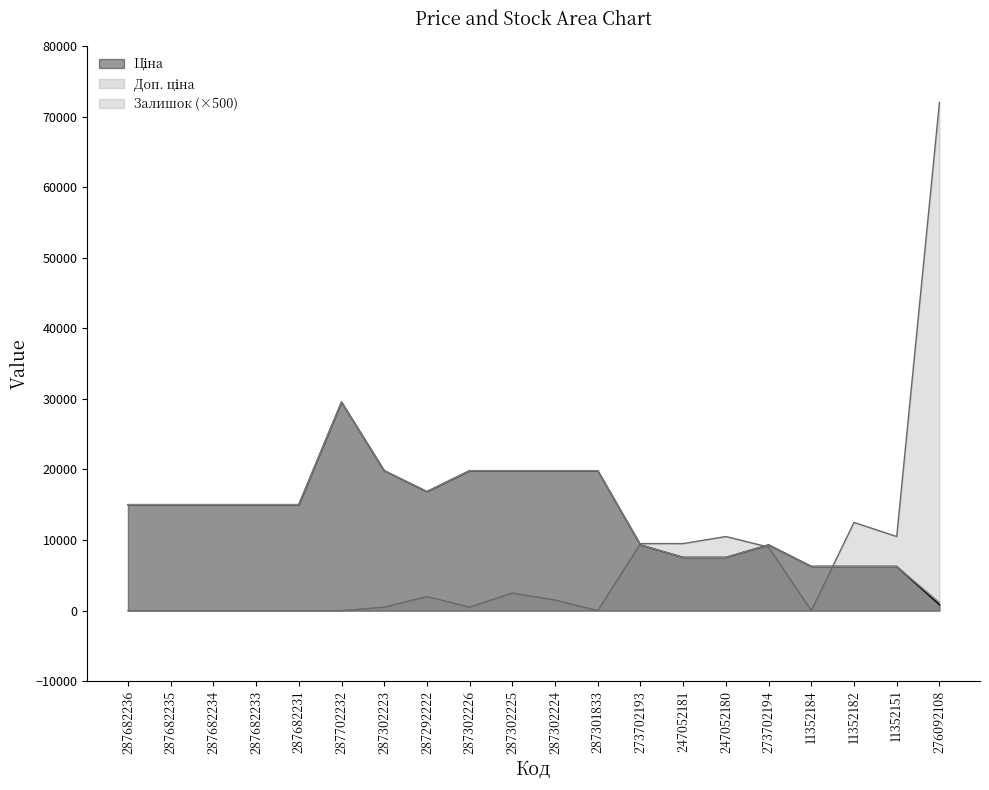

At which category is the sum across all series the highest?

276092108